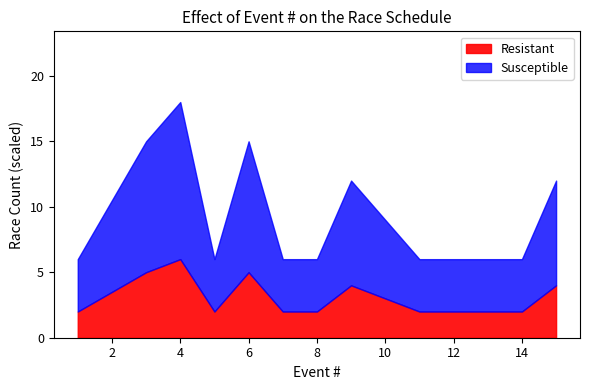

At which category is the sum across all series the highest?

4